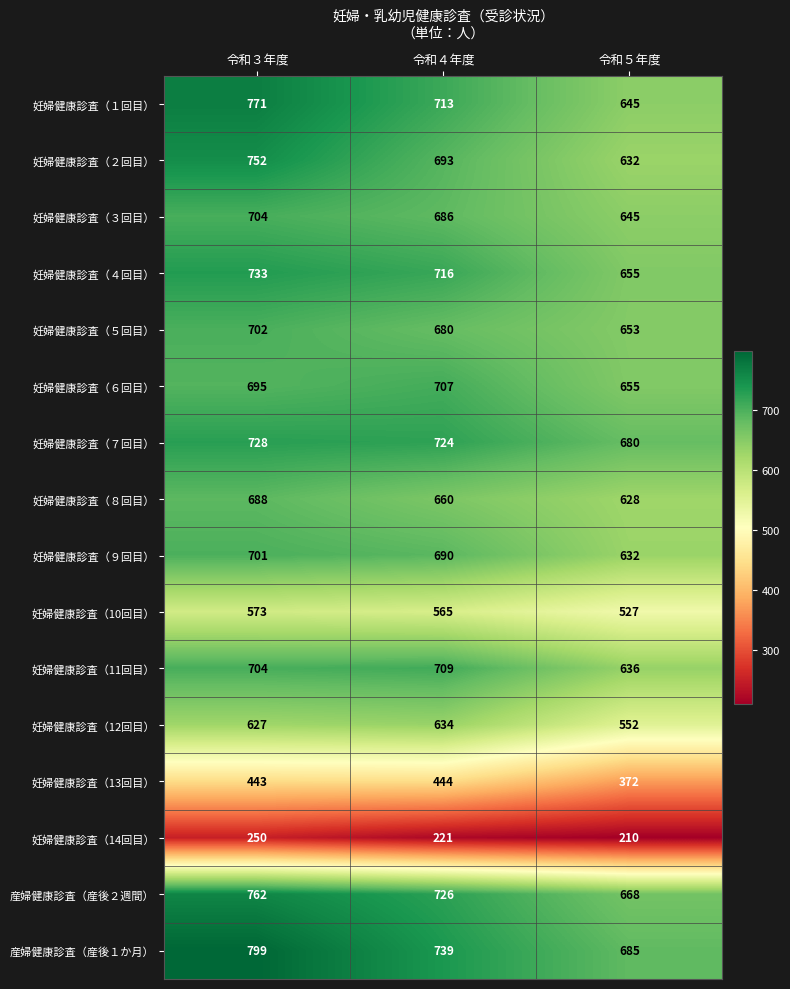

What is the minimum value for 妊婦健康診査（５回目）?

653